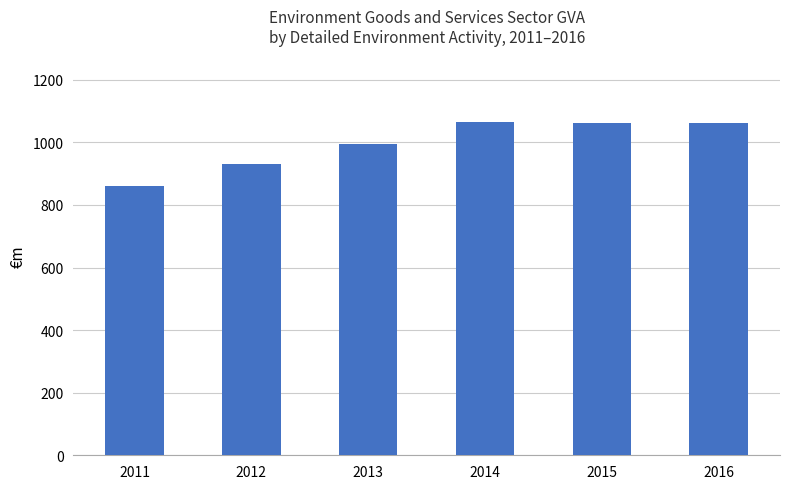

What is the average value?

996.1